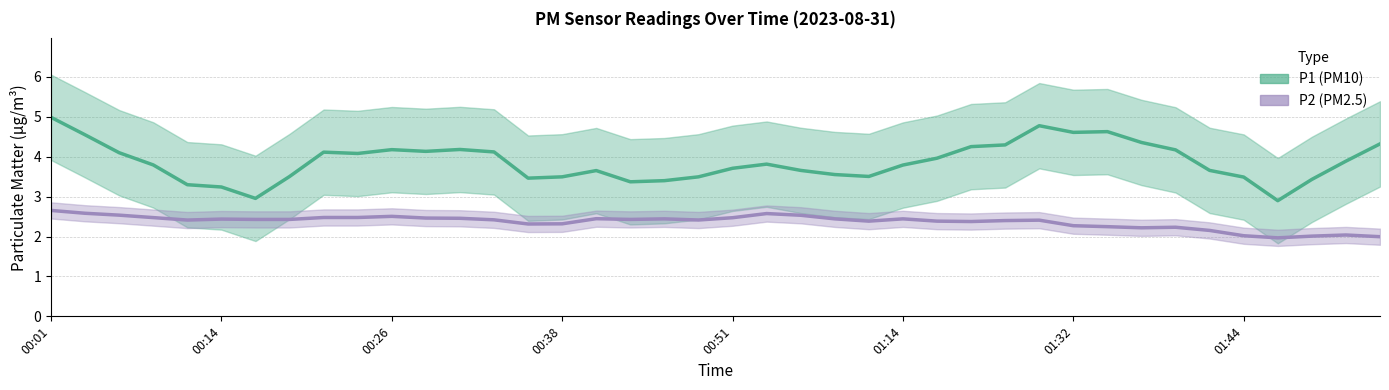

What is the difference between the maximum and minimum values in the P2 series?

0.7